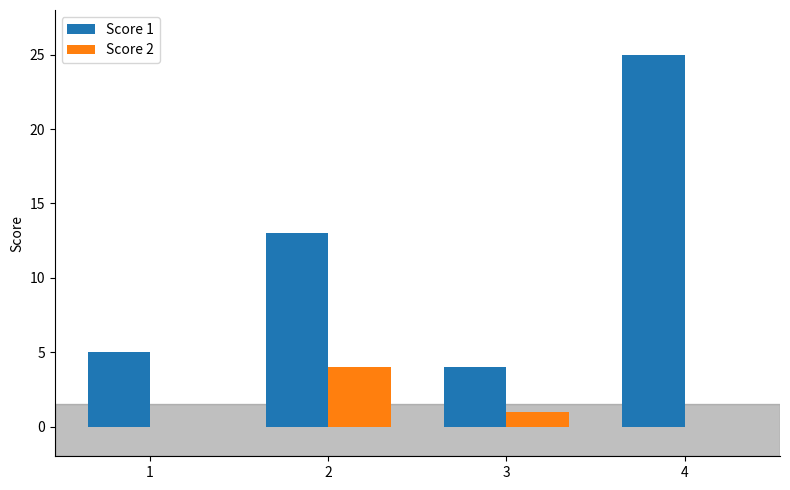

What is the total value across all series at 1?

5